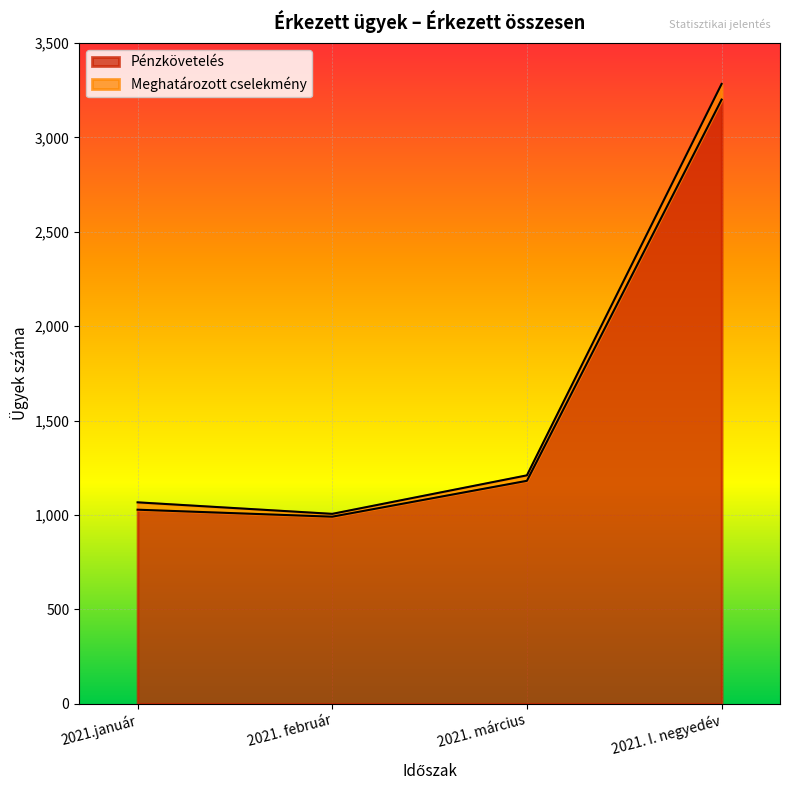

Reading left to right, list all the values displayed in this chart.

1028	991	1181	3200